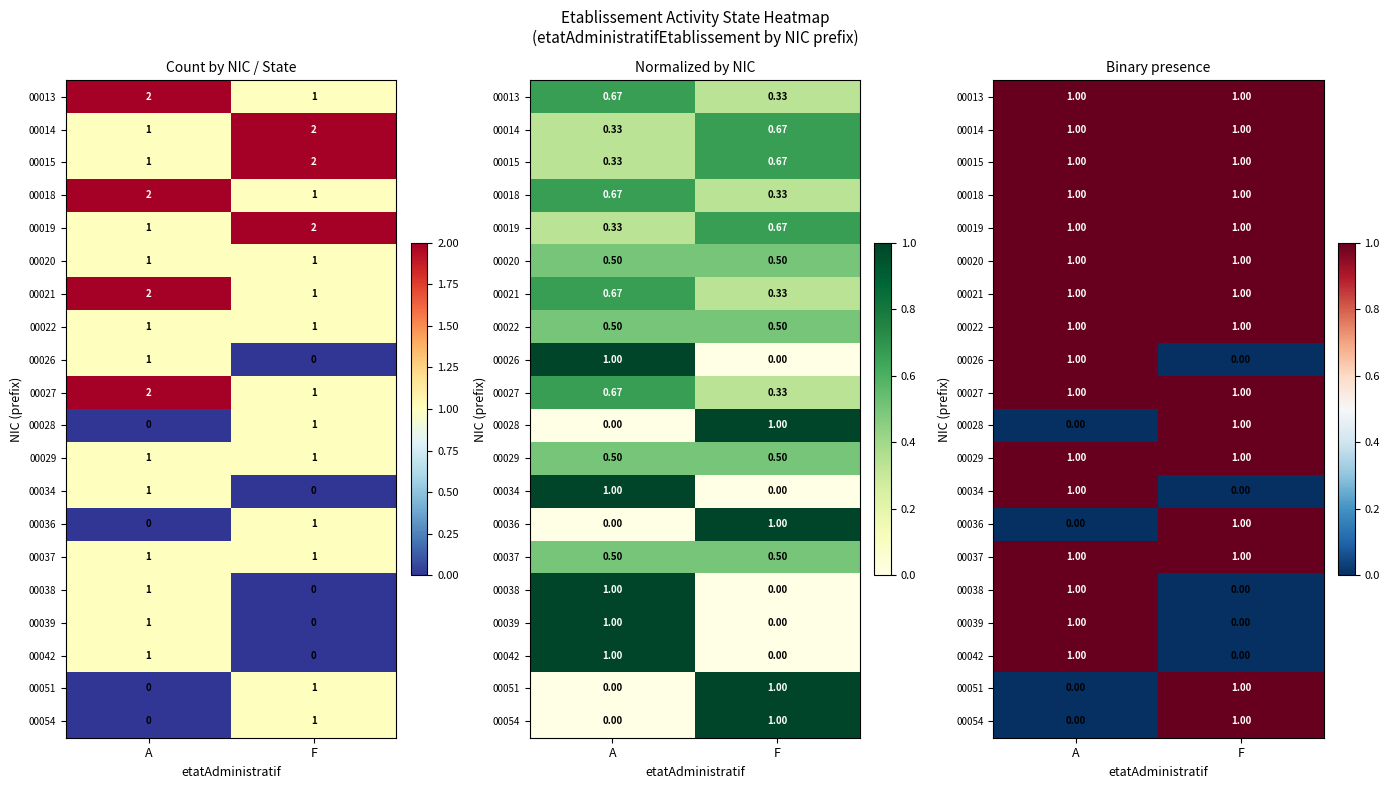

At which category does the chart reach its peak across all series?

A